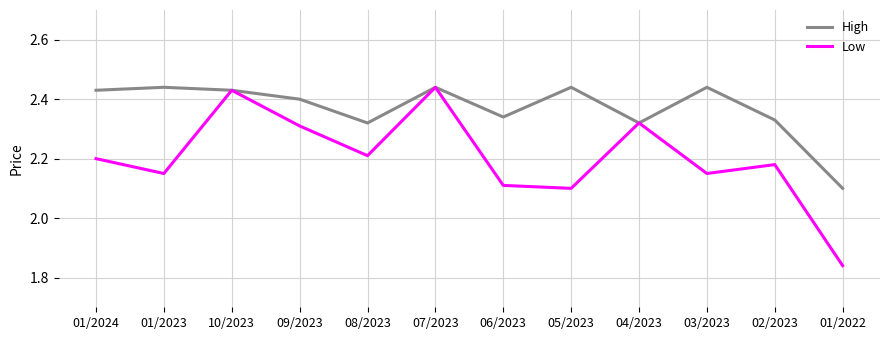

True or false: High has a value of 2.1 at 01/2022.

True